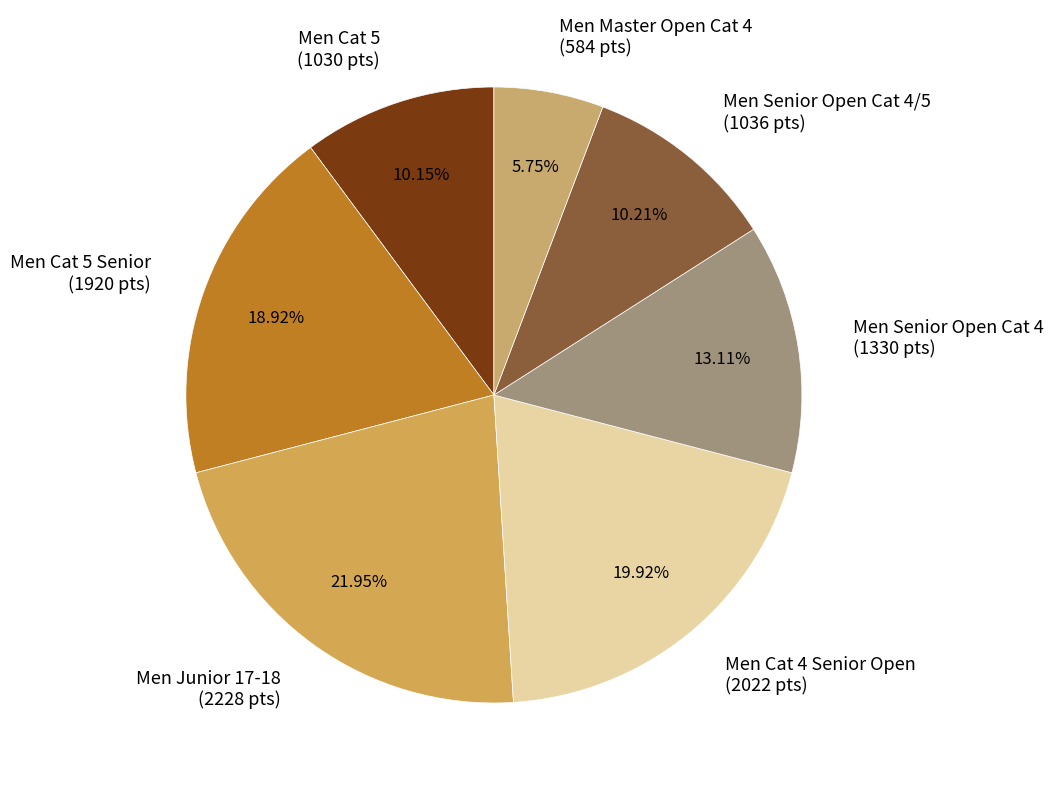

Approximately how many times larger is the value at Men Junior 17-18 (2228 pts) compared to Men Master Open Cat 4 (584 pts)?

3.8